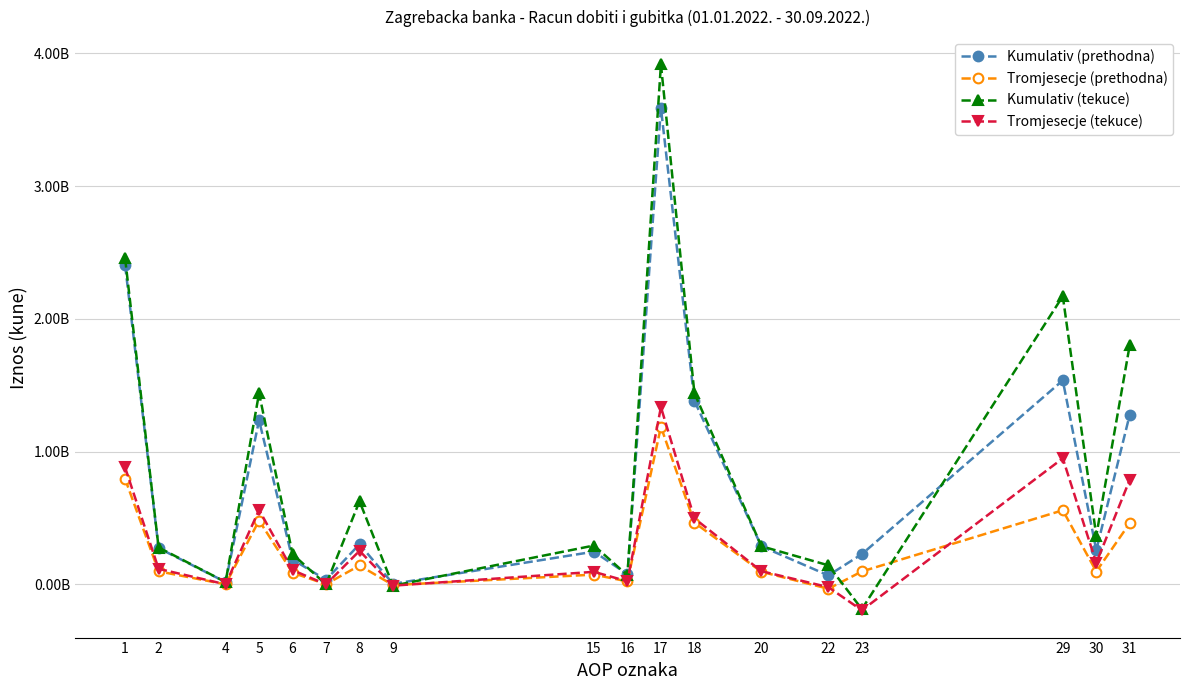

Reading right to left, what are all the values shown in this chart?

Kumulativ (prethodna): 1279093571	257066693	1536160264	227646631	67371743	286373816	1382584609	3587603986	76249746	246394823	3993397	302812737	34183794	186799249	1236045189	17394189	273140182	2403790098
Tromjesecje (prethodna): 461296008	96778536	558074544	97257383	-33103219	94914494	465282238	1186734617	22390821	73495362	-5323358	142237613	1096069	87684394	480967700	251839	98280691	794441955
Kumulativ (tekuce): 1803916011	366054830	2169970841	-186206929	143437823	287339635	1439813485	3916036077	67799347	292549749	-10173272	625539152	-6511	227611438	1439586740	17851552	277673819	2455229434
Tromjesecje (tekuce): 787903219	161491540	949394759	-195197098	-21051659	99273953	496856101	1334752440	22970958	94416617	-9587007	252515960	0	107223222	560284322	322350	116877749	880408173